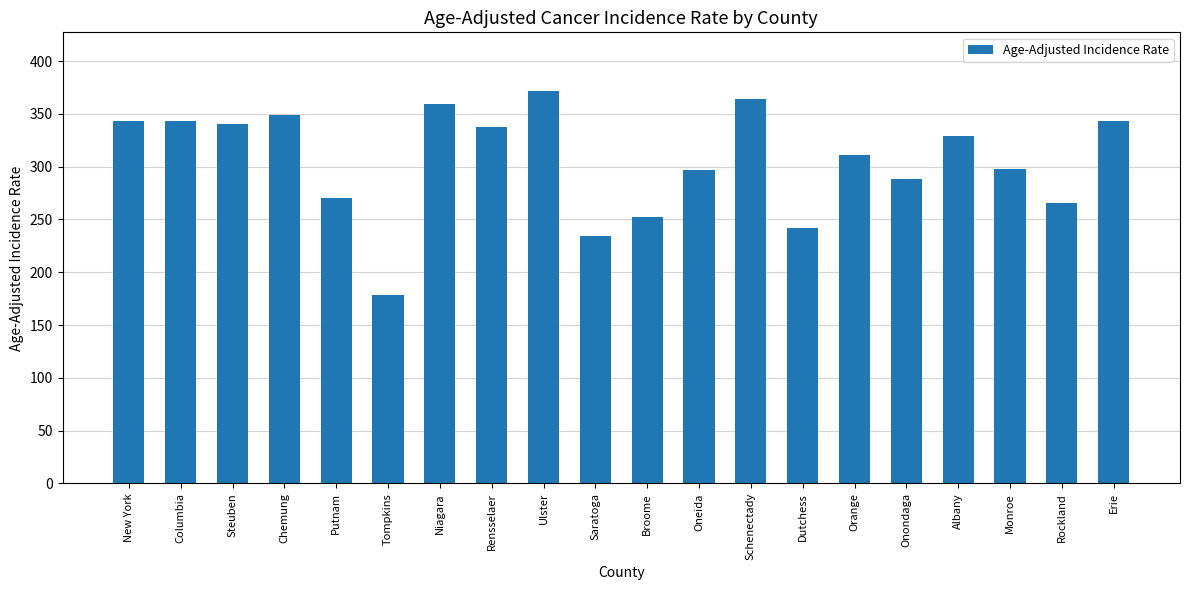

What is the greatest value displayed?

371.5